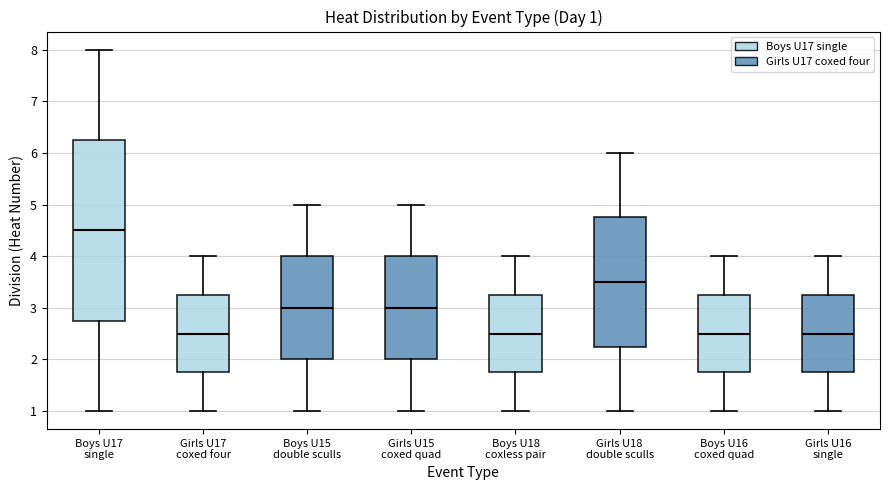

Which box is the tallest, from its lower edge to its upper edge?

Boys U17 single